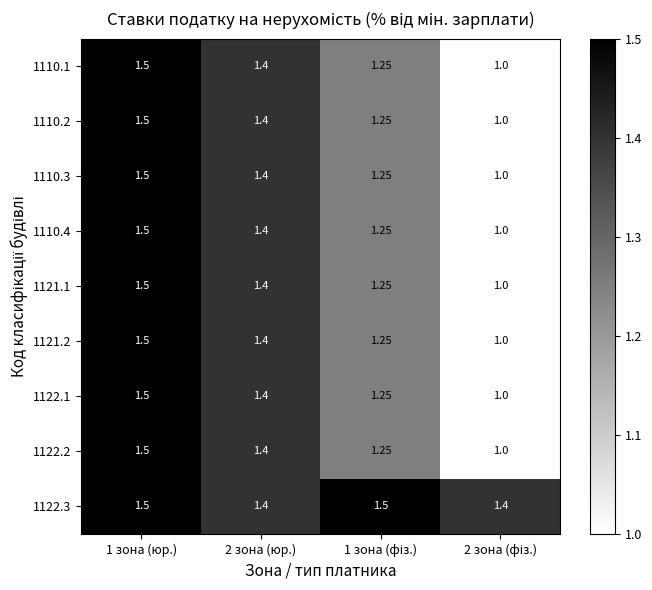

How many categories are shown in the chart?

4